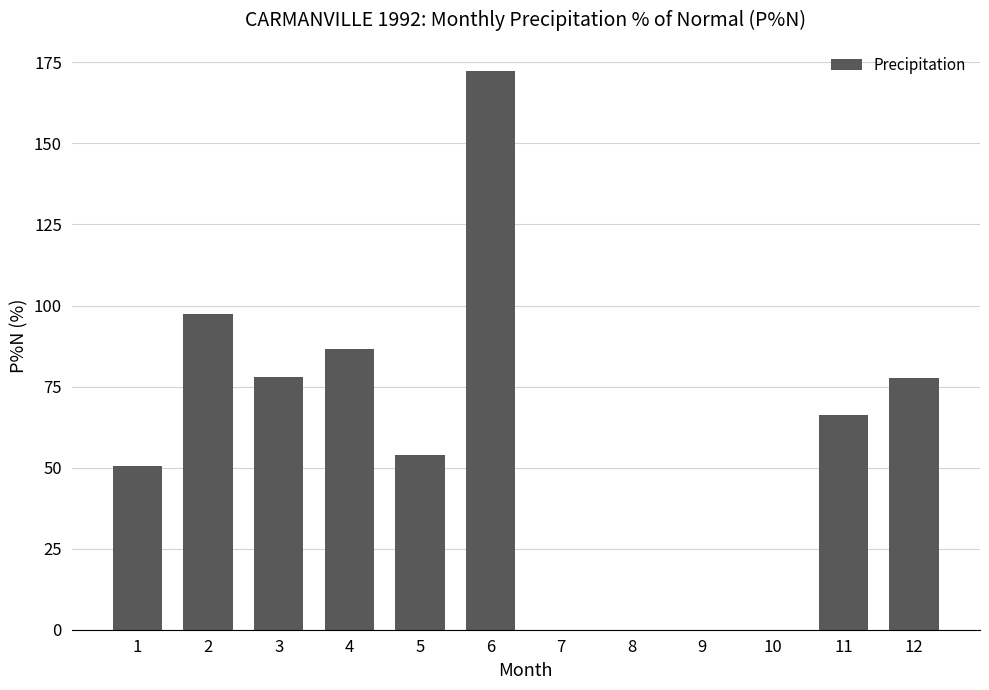

The chart shows a value of 155.9 at 4. True or false?

False